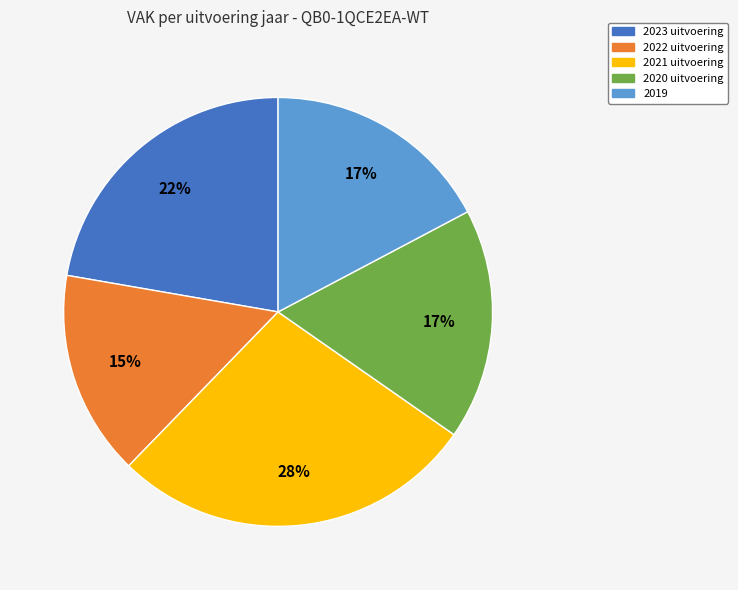

Do 2021 uitvoering and 2022 uitvoering together represent more than half of the pie?

No